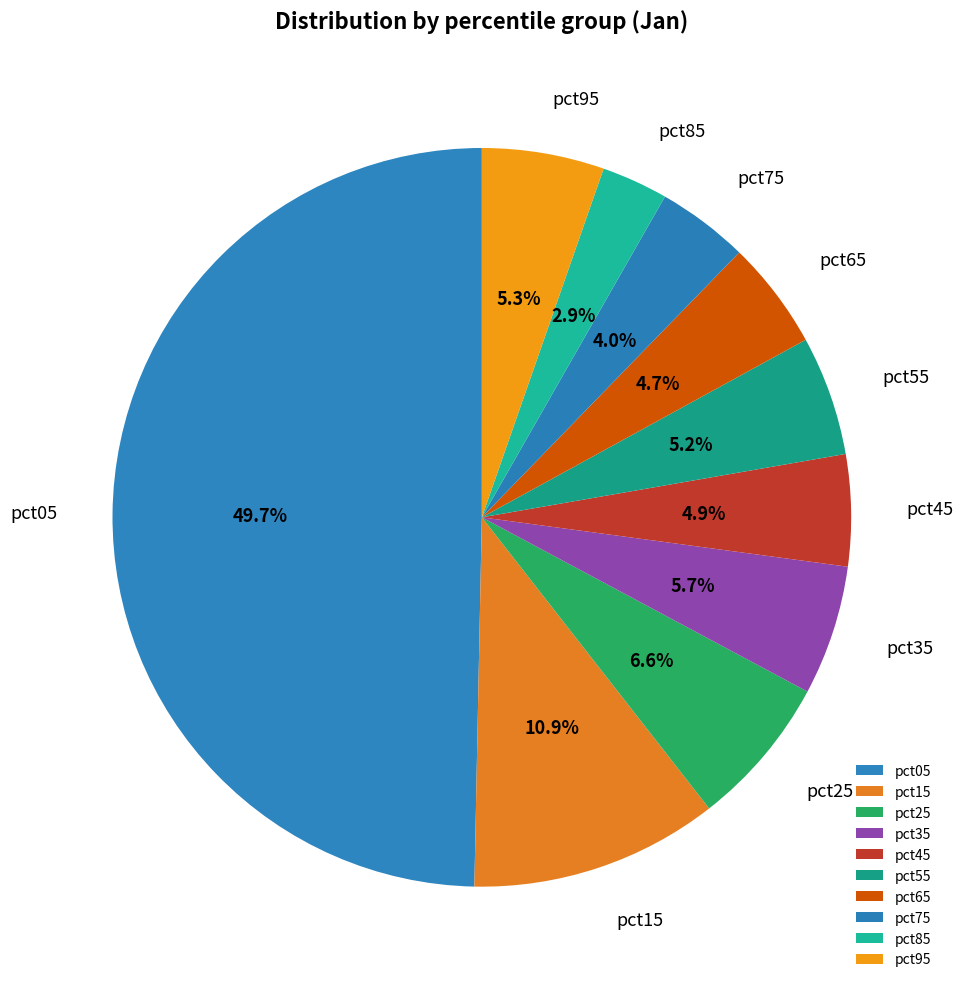

Do pct95 and pct35 together represent more than half of the pie?

No